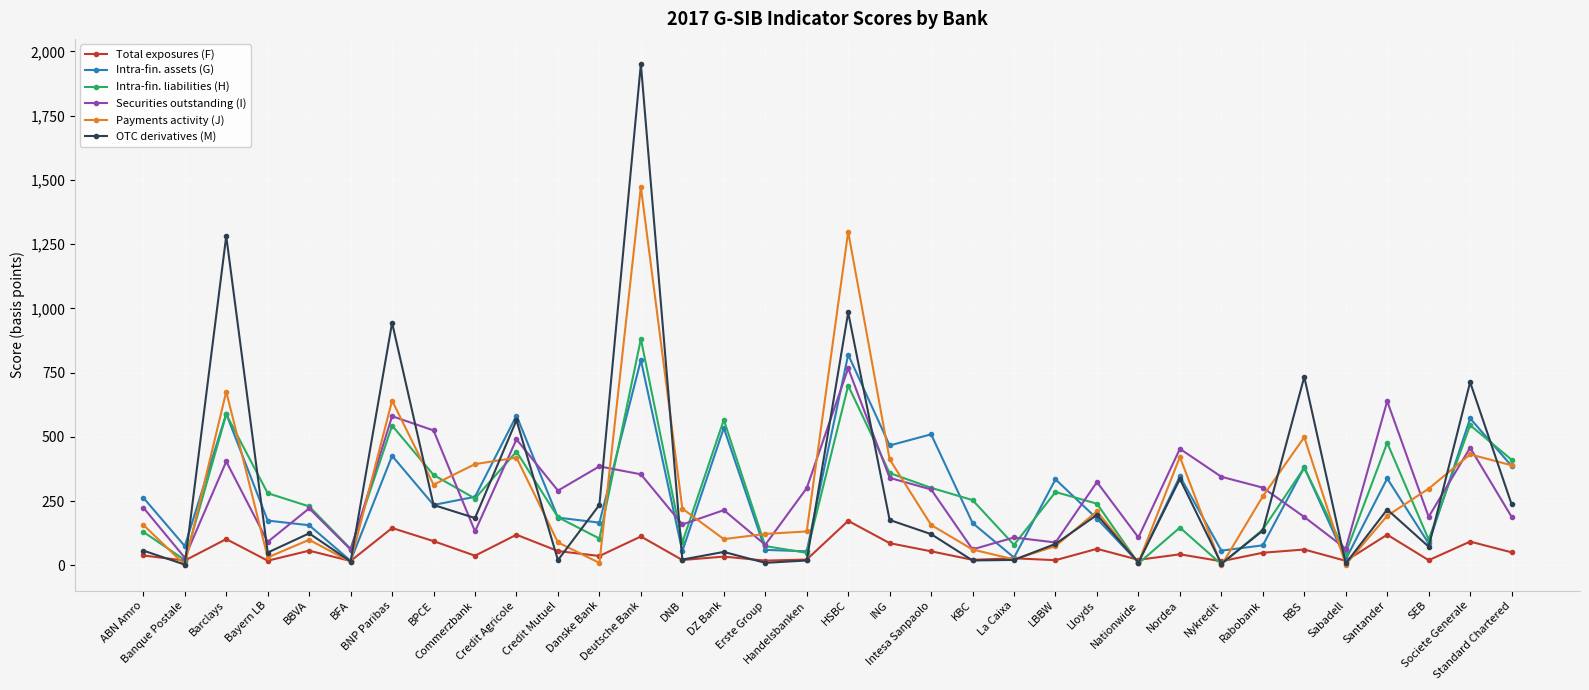

What is the greatest value displayed?

1951.3